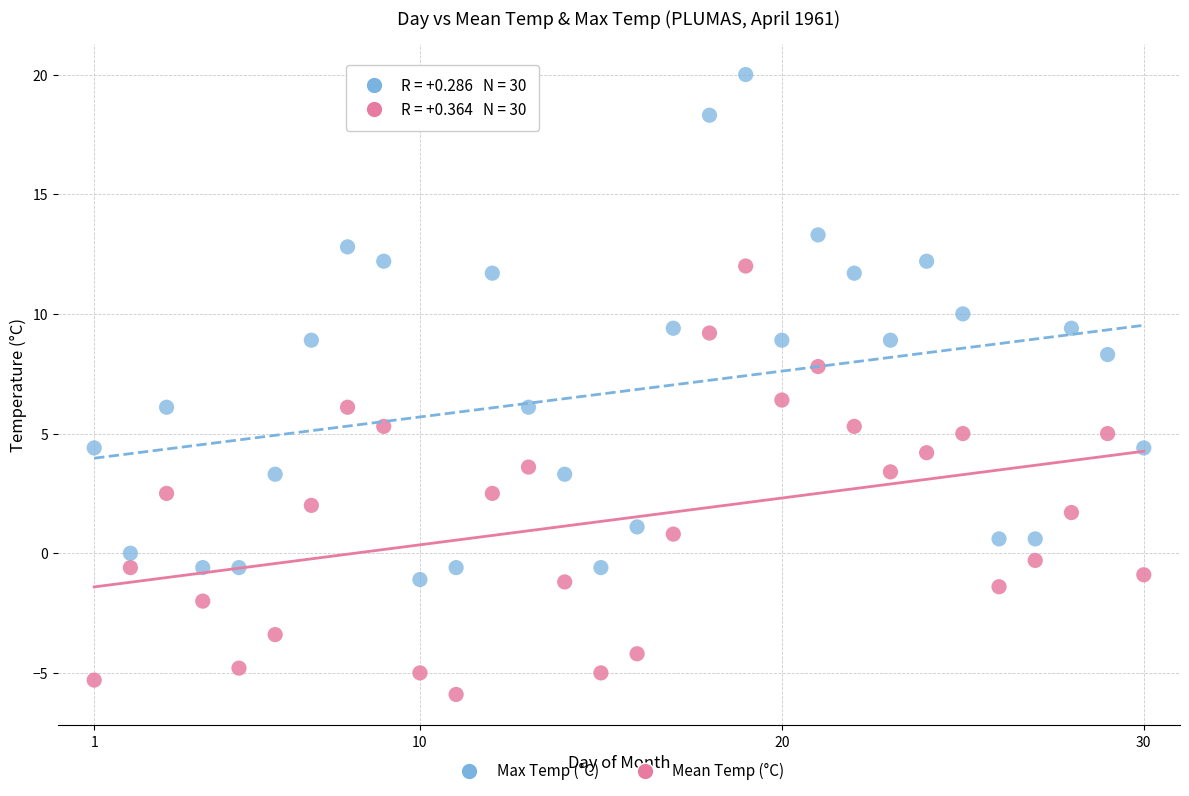

What are all the series names shown in the legend?

Max Temp (°C), Mean Temp (°C)